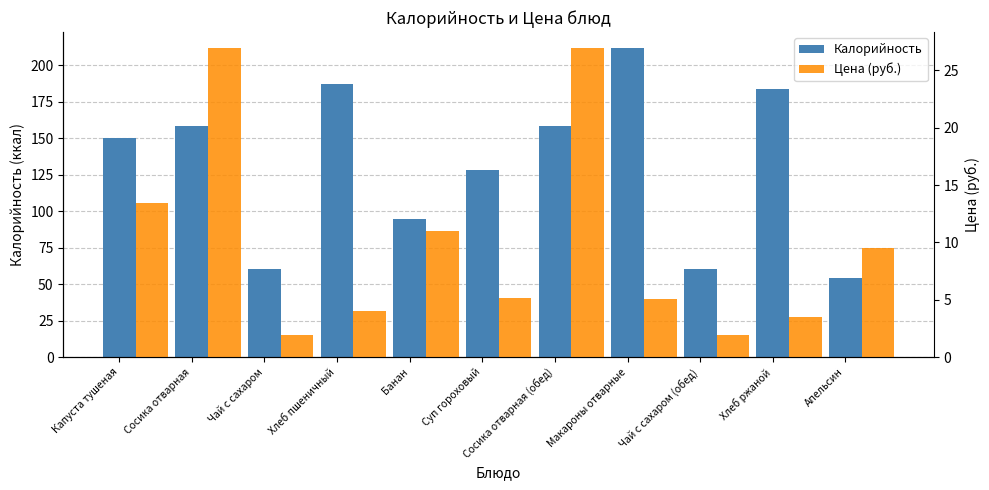

Rank the series at Апельсин from highest to lowest value.

Калорийность, Цена (руб.)